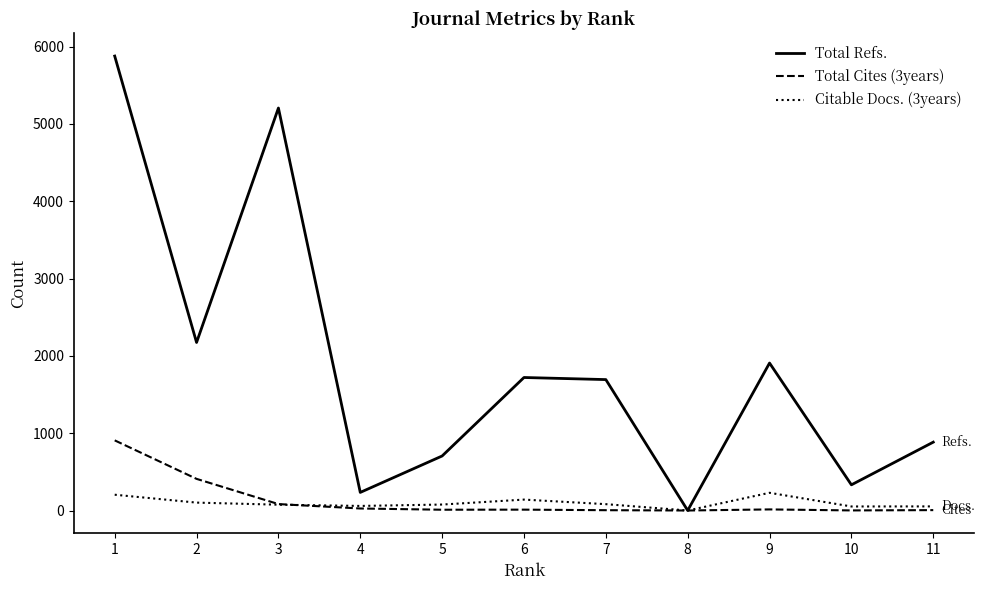

Count the number of data series in this chart.

3